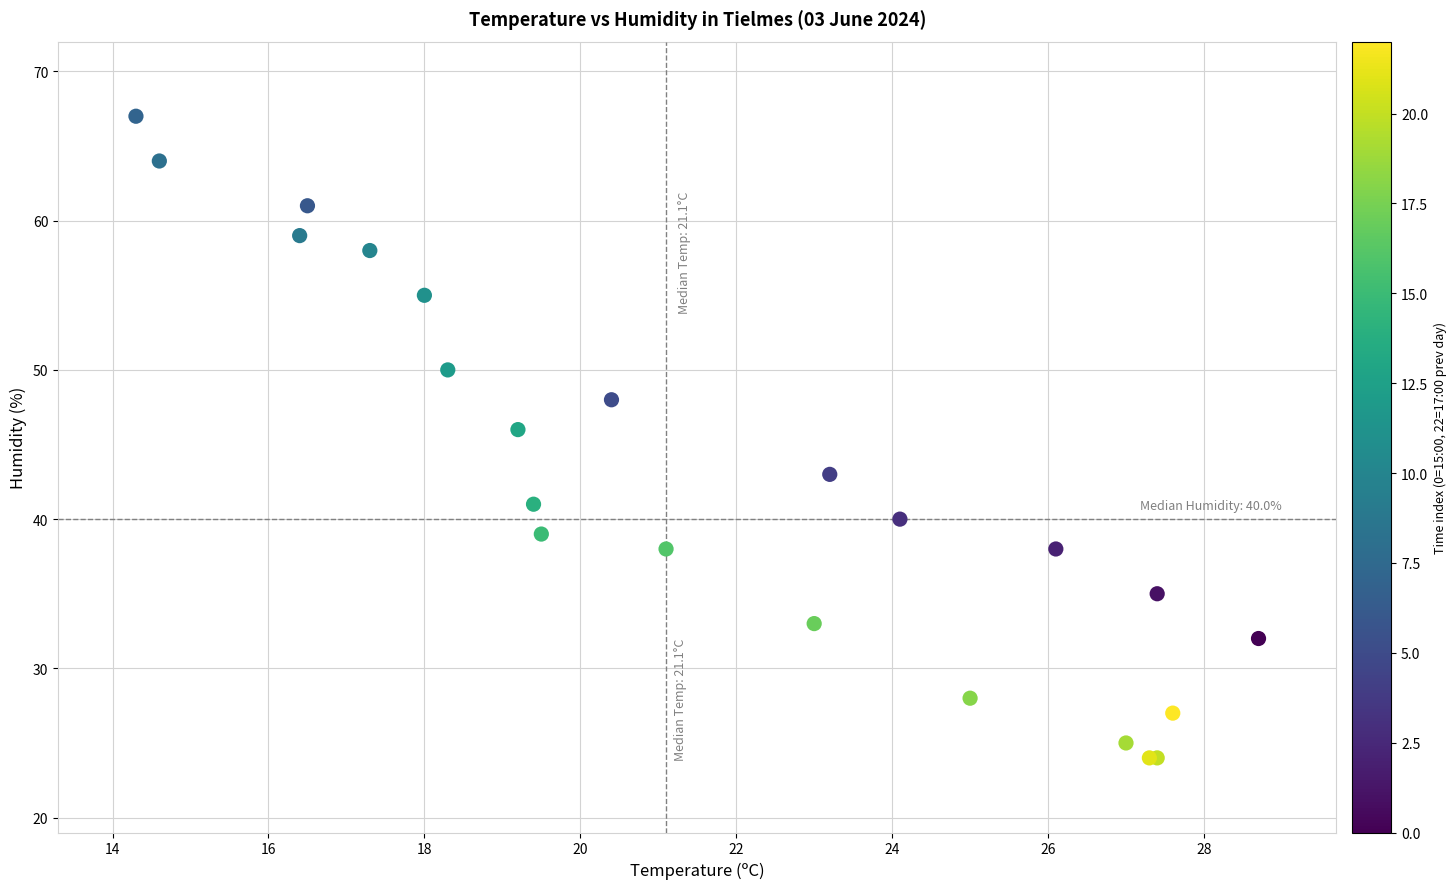

What Y value in the scatter plot is closest to 45?

46